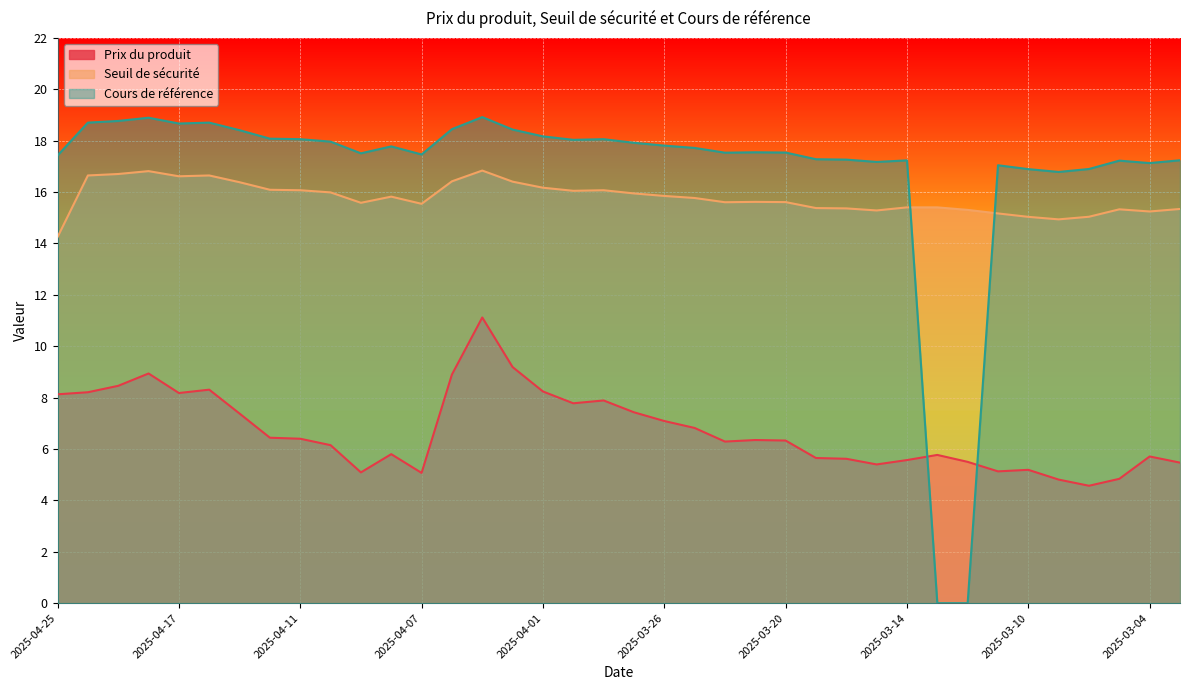

What are all the series names shown in the legend?

Prix du produit, Seuil de sécurité, Cours de référence